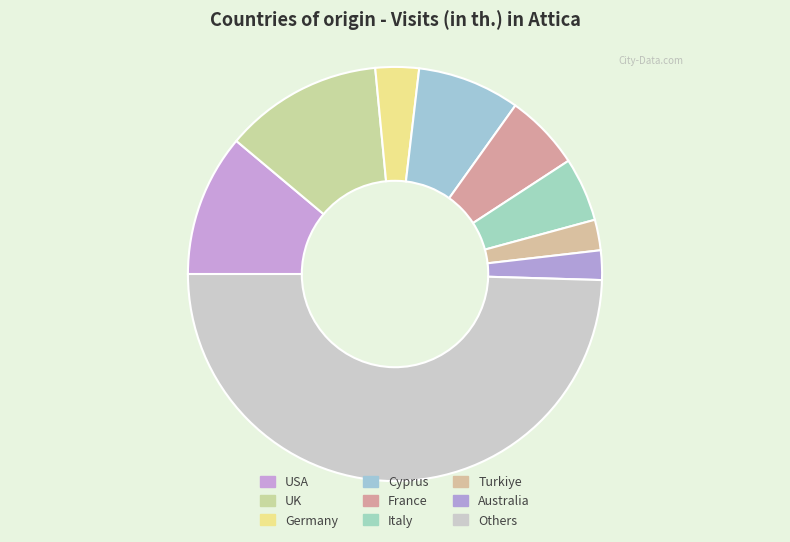

To the nearest percent, what is the difference between the largest and smallest slice percentages?

47%